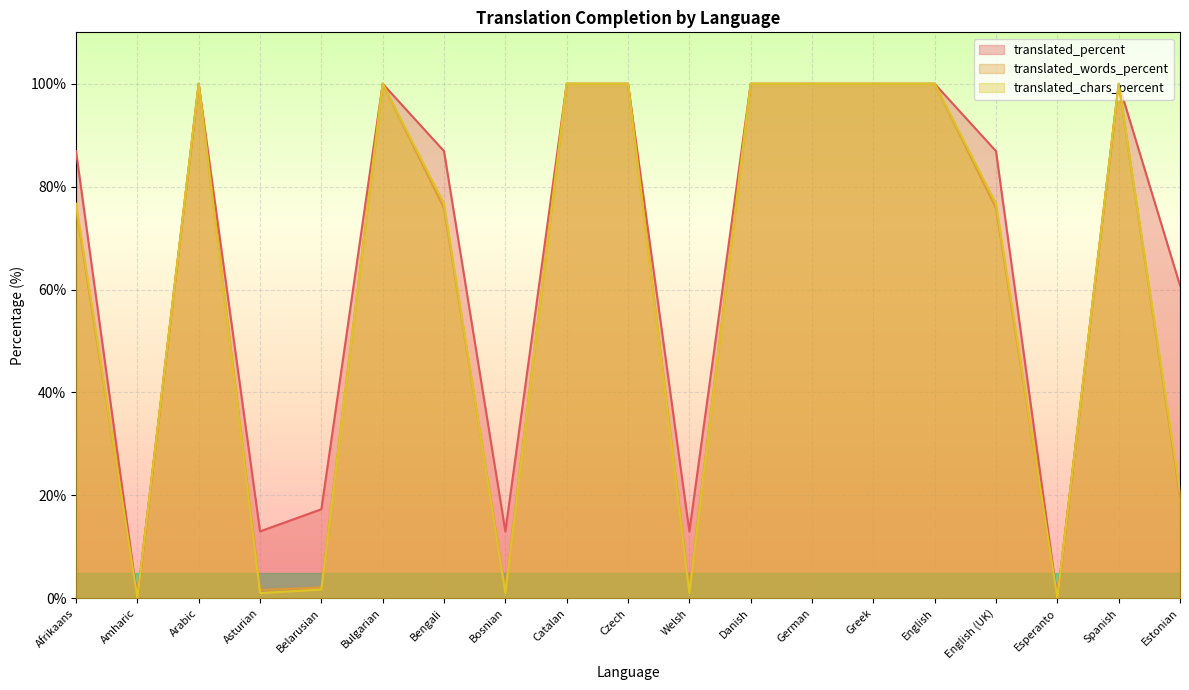

What is the average value of the translated_words_percent series?

60.7